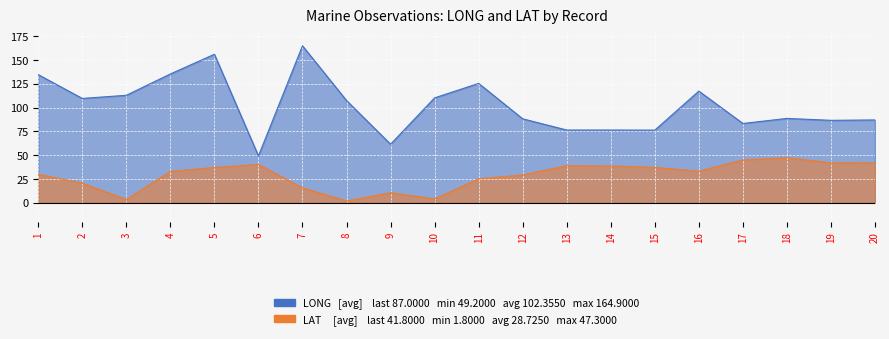

True or false: LONG and LAT cross at least once.

False